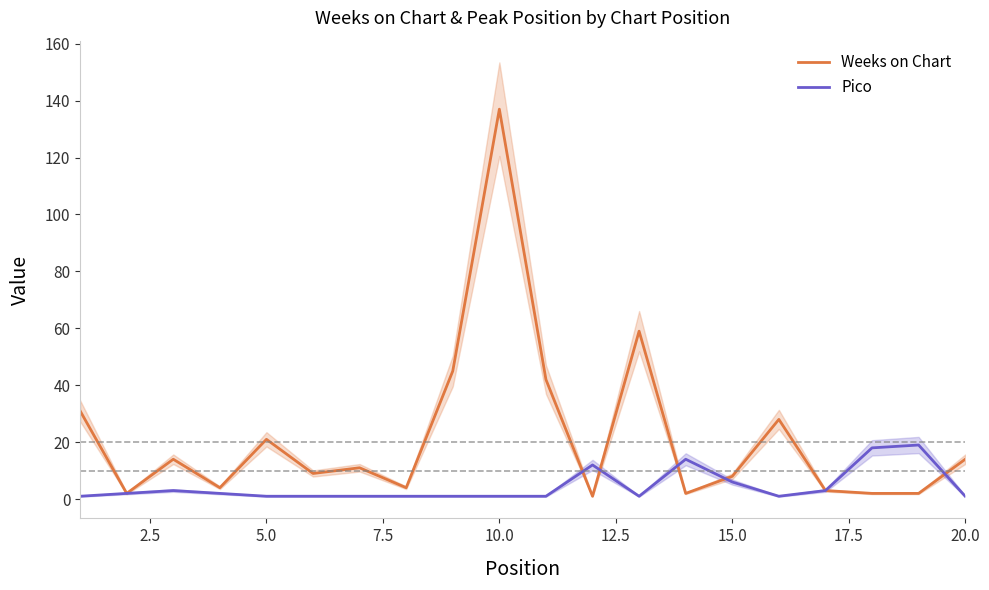

What is the maximum value for Pico?

19